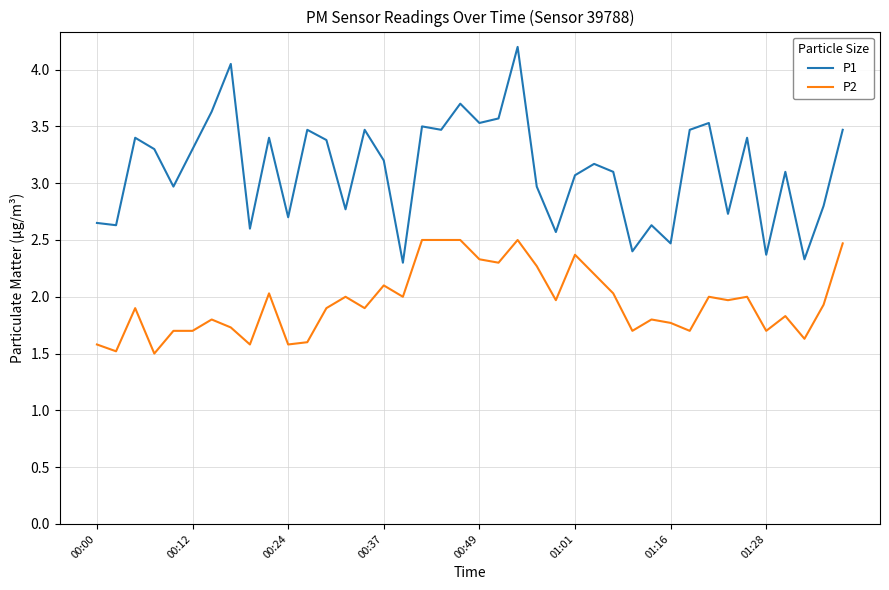

Rank the series by their maximum value, from lowest to highest.

P2, P1